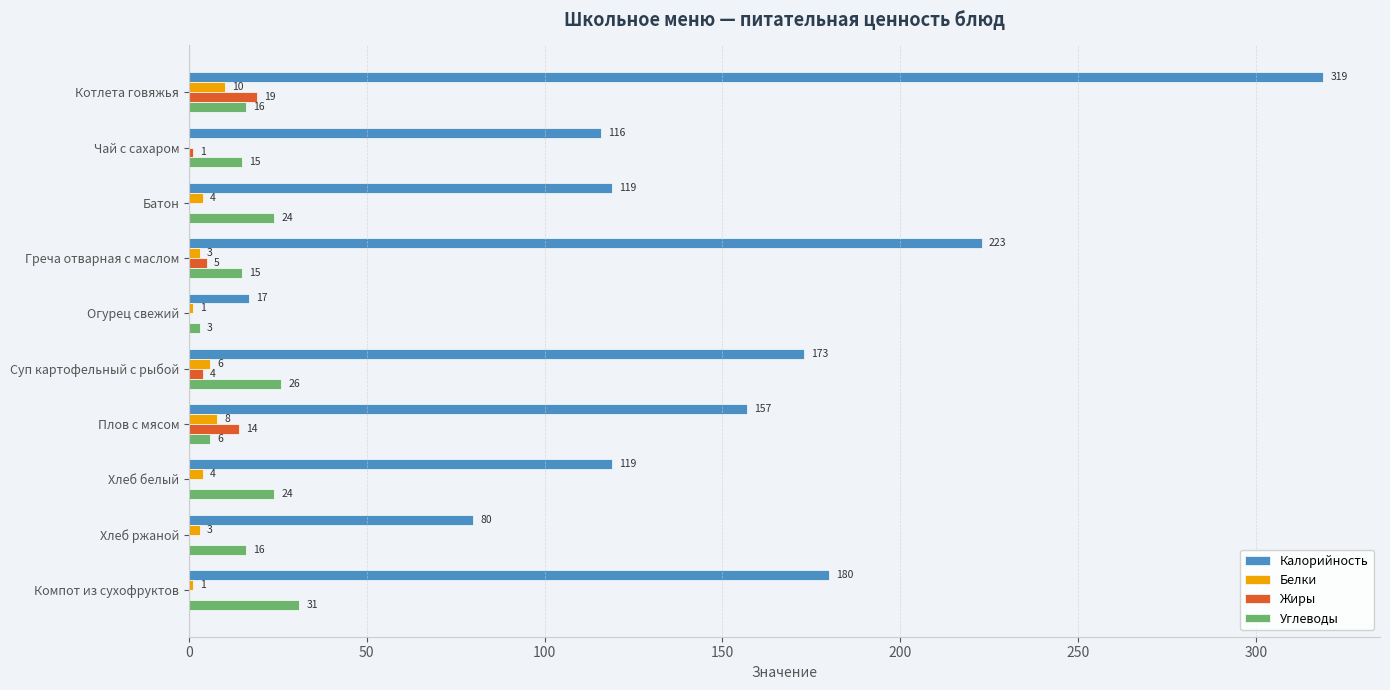

What is the average value of the Жиры series?

4